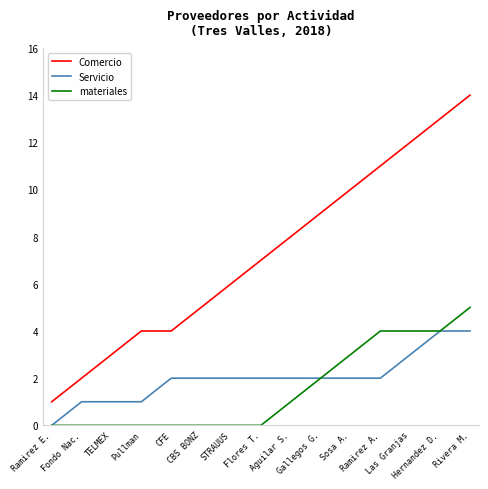

Reading right to left, transcribe all the data shown in this chart.

Comercio: 14	13	12	11	10	9	8	7	6	5	4	4	3	2	1
Servicio: 4	4	3	2	2	2	2	2	2	2	2	1	1	1	0
materiales: 5	4	4	4	3	2	1	0	0	0	0	0	0	0	0